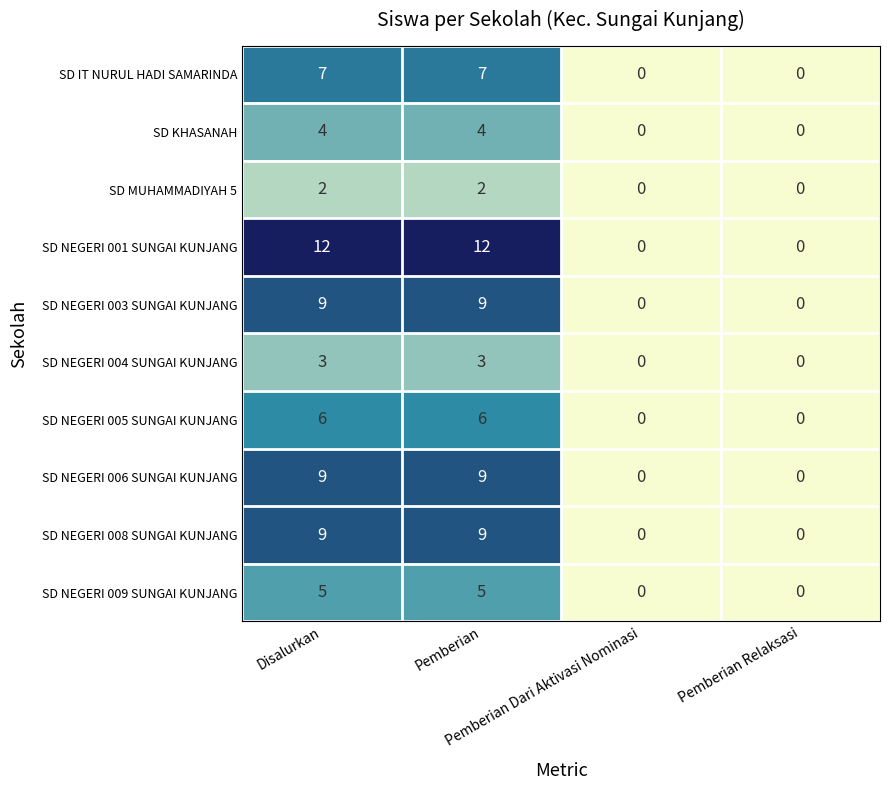

What is the difference between the second highest and minimum values in the SD NEGERI 009 SUNGAI KUNJANG series?

5